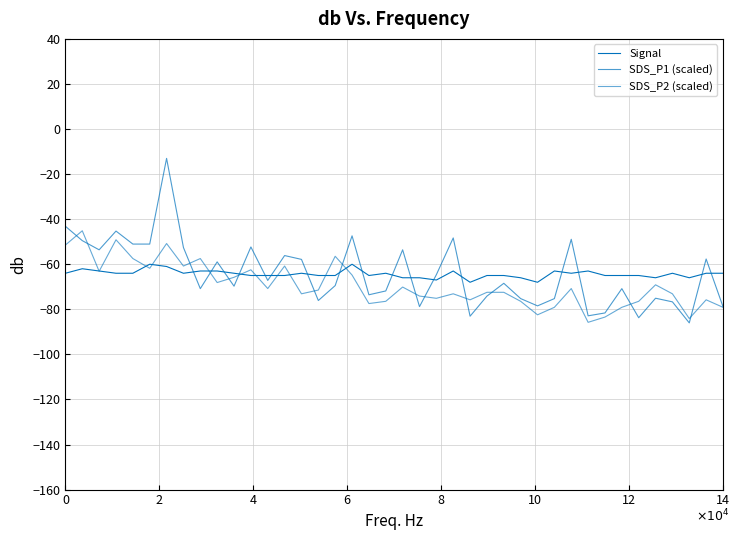

What is the value of the SDS_P2 (scaled) point at the 40th from the left?

-79.1